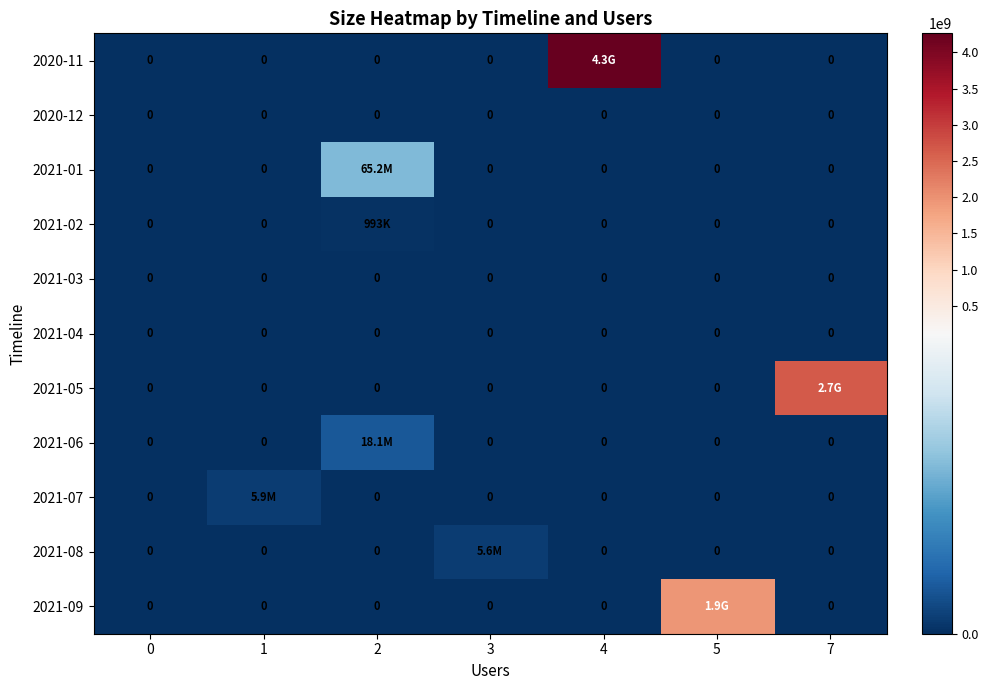

The value of 2021-04 at 2 is 0. True or false?

True